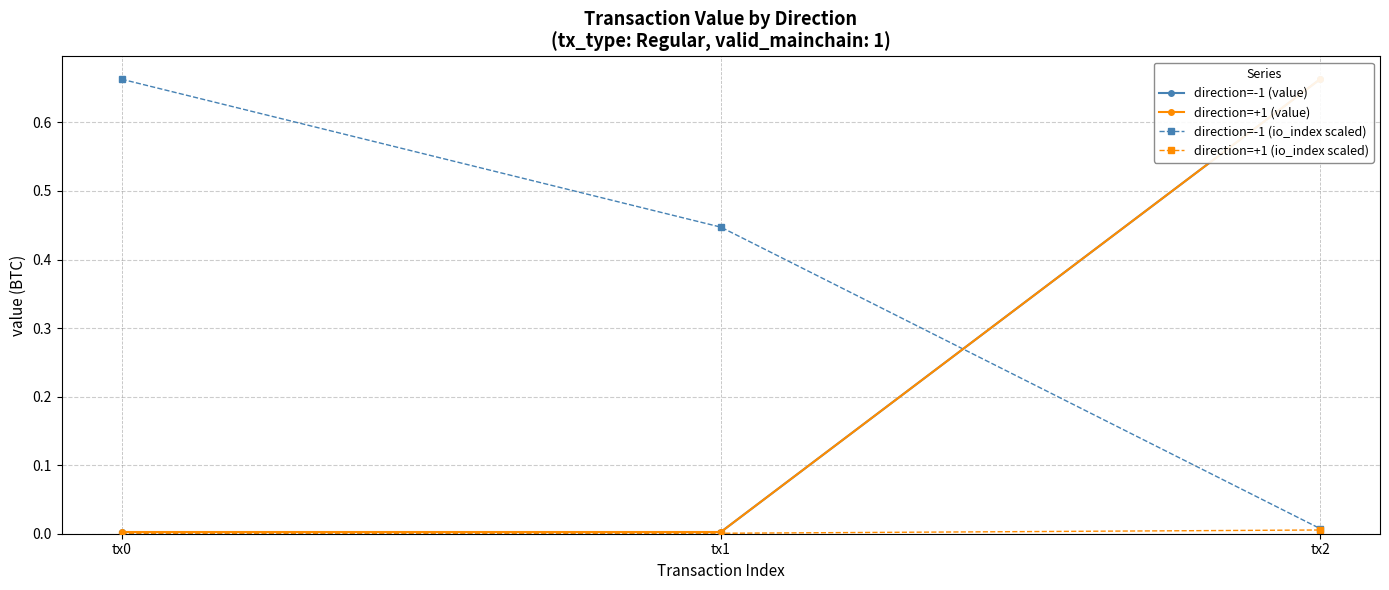

List the labels in order of direction=-1 (value) value, largest first.

tx2, tx0, tx1